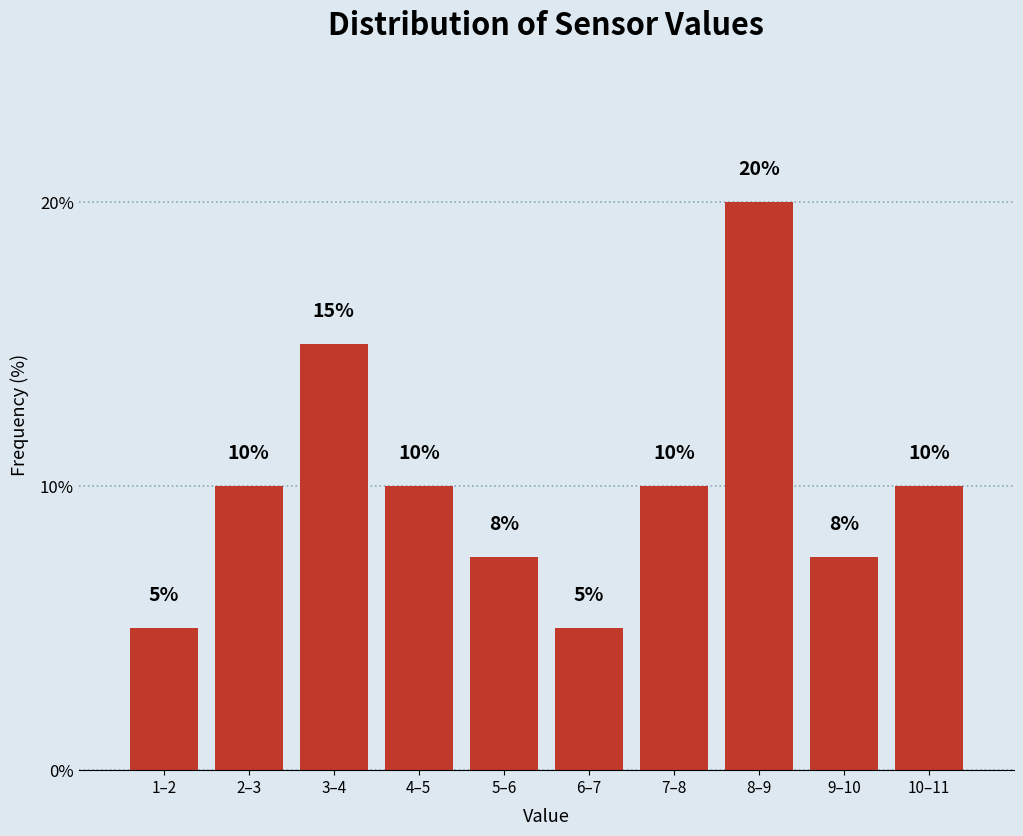

What position from the left is 10–11?

10